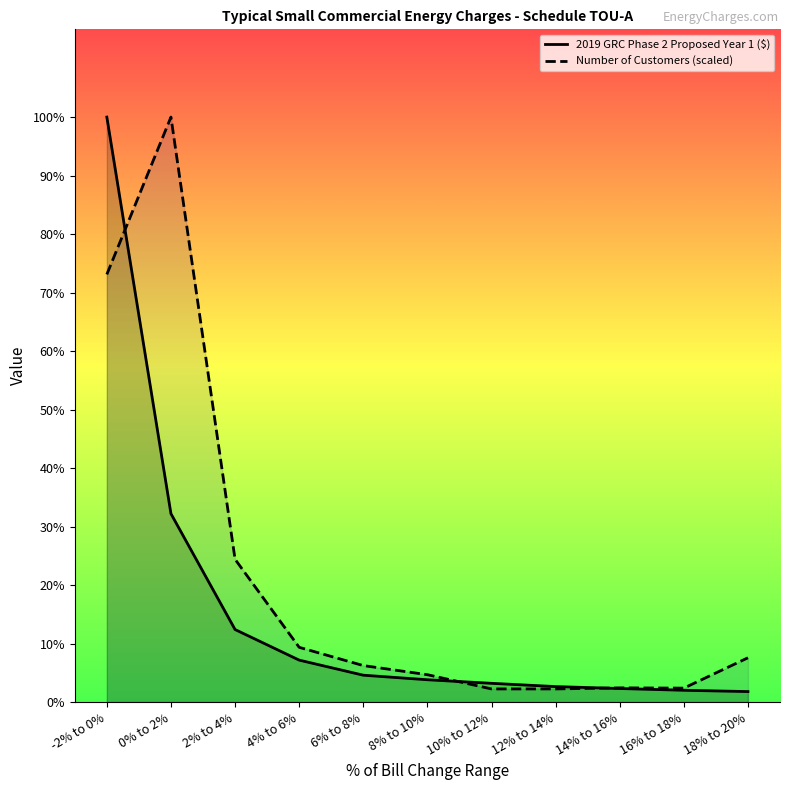

Reading left to right, extract all data points from this chart.

2019 GRC Phase 2 Proposed Year 1 ($): 748.6	241.1	92.8	53.7	34.4	28.6	24.0	19.8	17.4	15.1	13.5
Number of Customers (scaled): 547.2	748.6	182.8	70.1	46.7	35.0	16.8	16.8	18.2	17.9	56.7